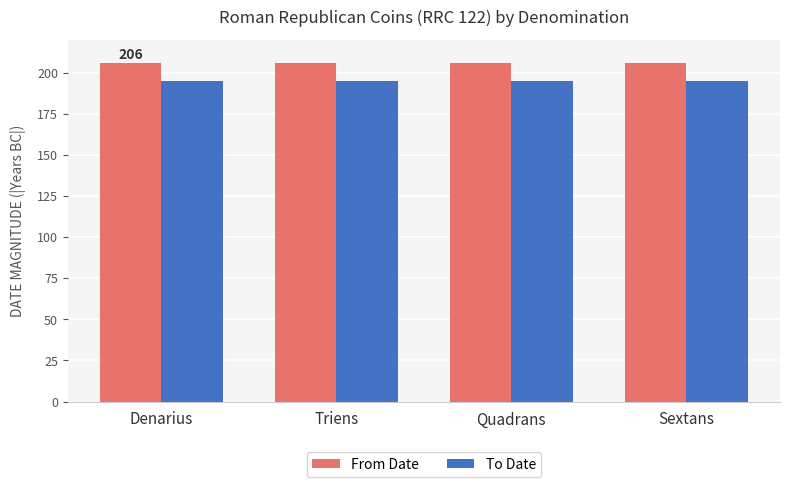

What is the difference between the highest and lowest values at Denarius?

11